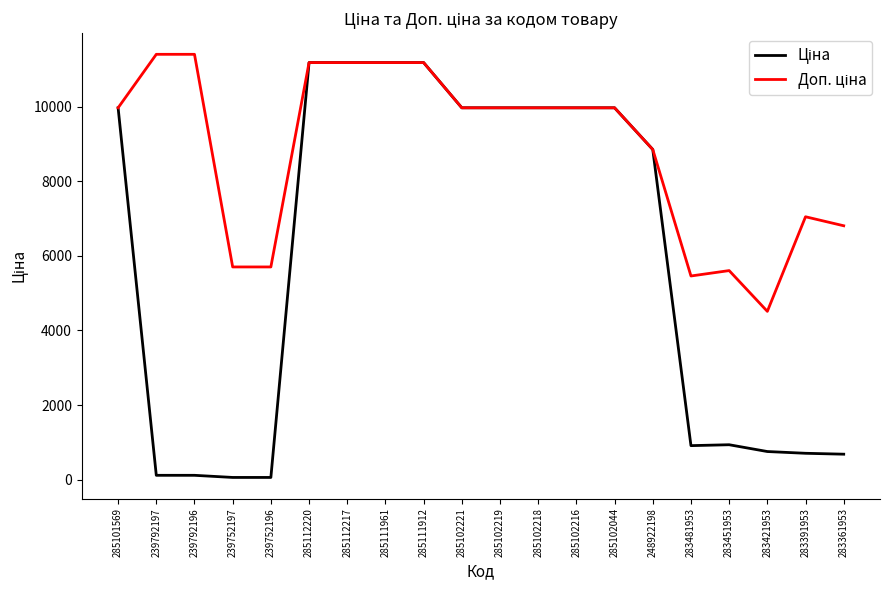

What position from the right is 283391953?

2